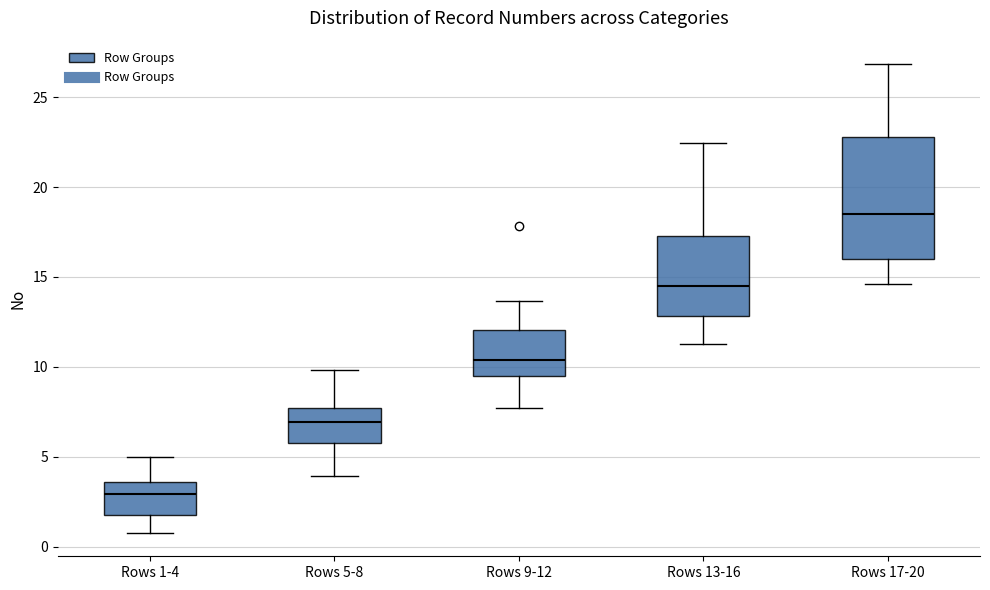

Reading left to right, read every box against the y-axis: the position of its median line, the range the box covers, and the ends of its whiskers. The values are not printed on the chart, so give them approximately, as read against the axis.

Rows 1-4: median 3.0, box 2.0 to 3.5, whiskers 1.0 to 5.0
Rows 5-8: median 7.0, box 6.0 to 7.5, whiskers 4.0 to 10.0
Rows 9-12: median 10.5, box 9.5 to 12.0, whiskers 7.5 to 13.5
Rows 13-16: median 14.5, box 13.0 to 17.5, whiskers 11.5 to 22.5
Rows 17-20: median 18.5, box 16.0 to 23.0, whiskers 14.5 to 27.0